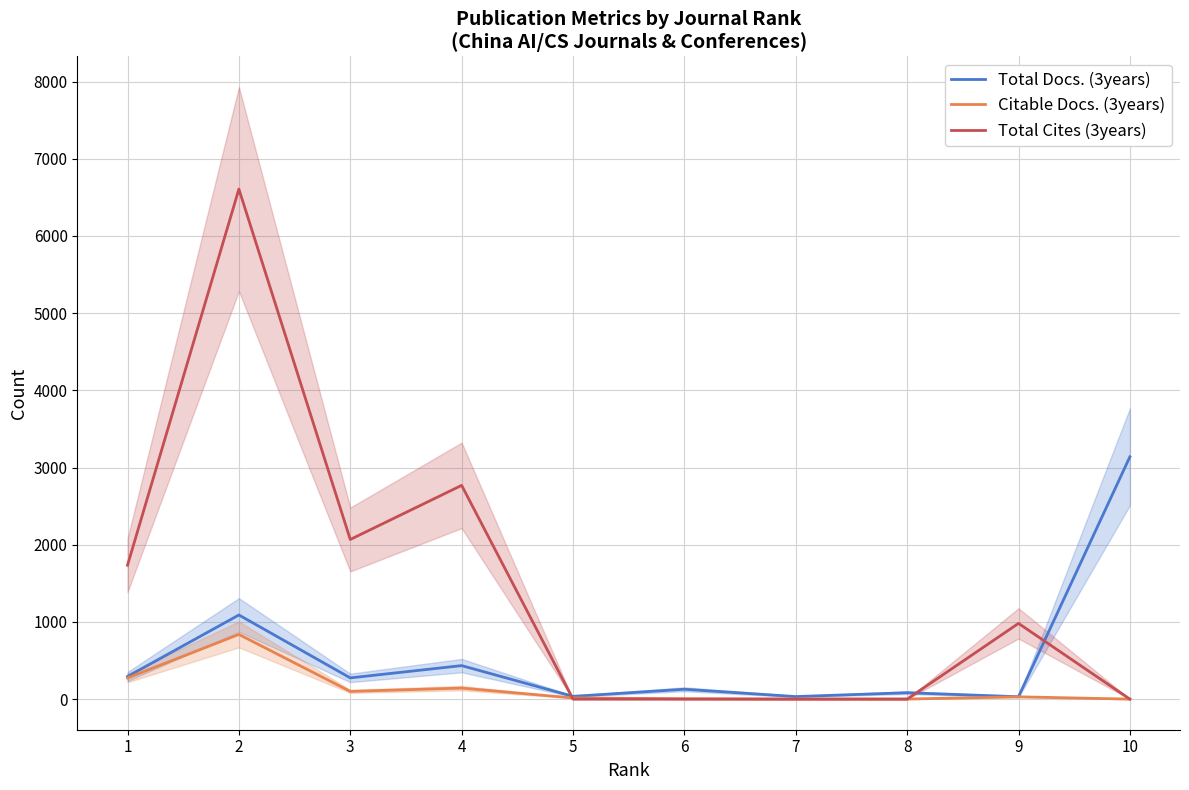

At which label is Total Cites (3years) closest to 3303?

4